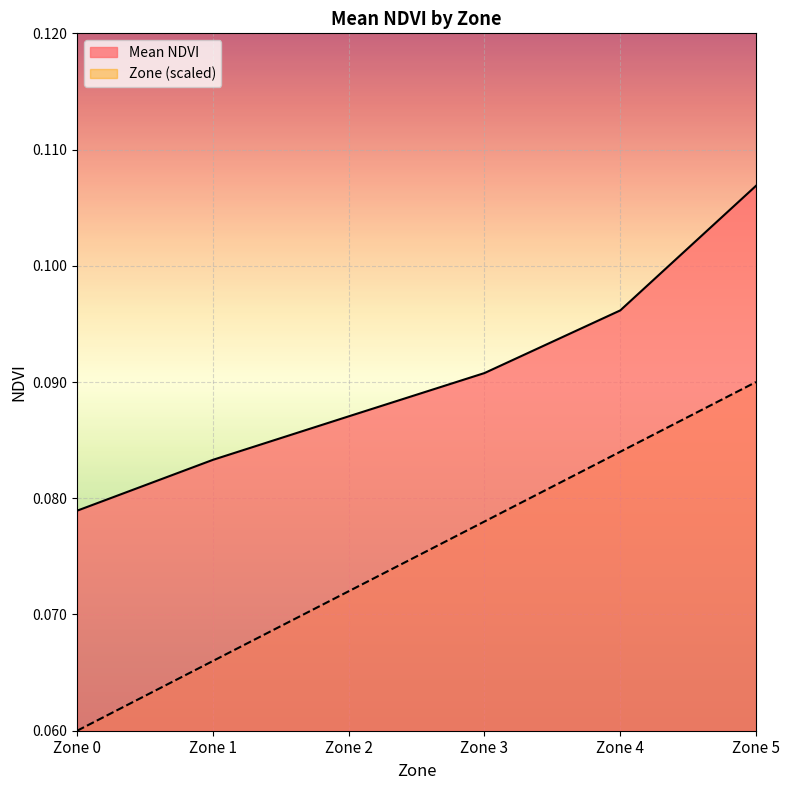

True or false: Zone and Mean NDVI cross at least once.

False